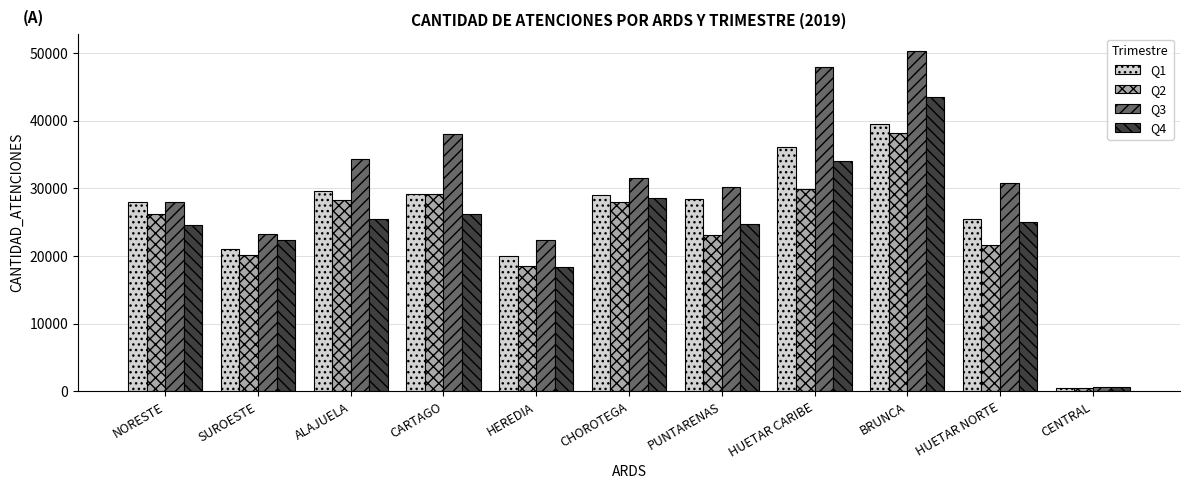

True or false: Q4 has a value of 18400 at HEREDIA.

True